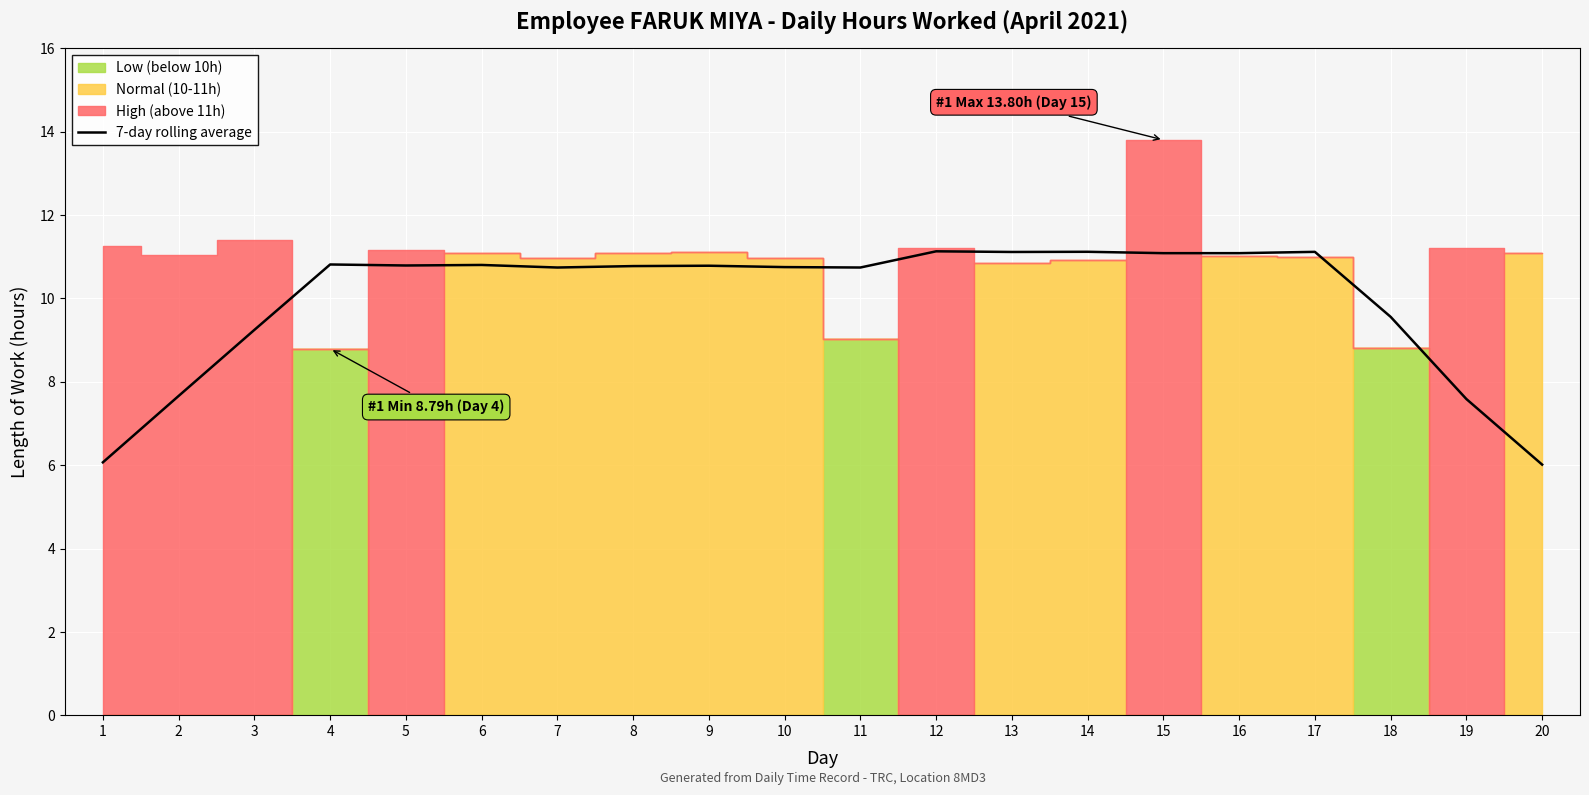

How many values are below 10?

6